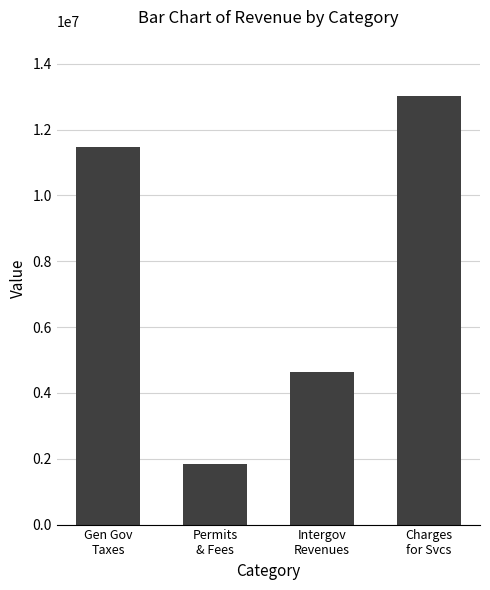

What is the sum of the values at Gen Gov
Taxes and Intergov
Revenues?

16119089.6